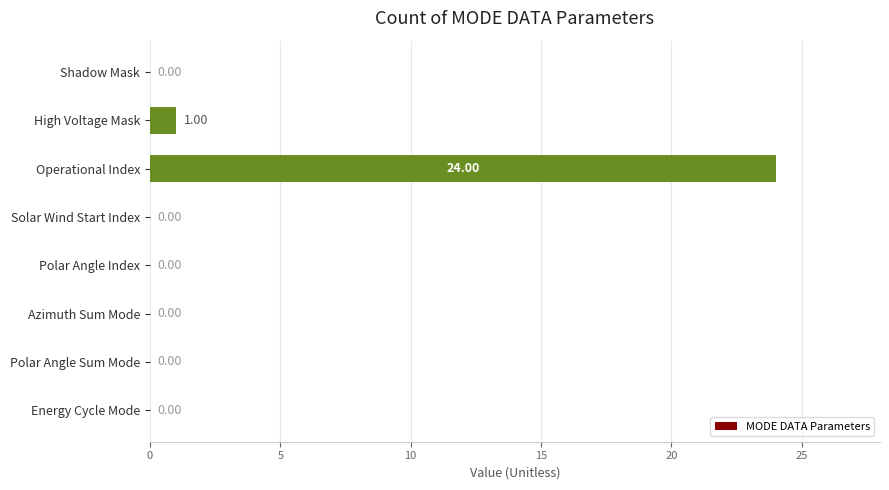

Which label corresponds to the largest value in the chart?

Operational Index